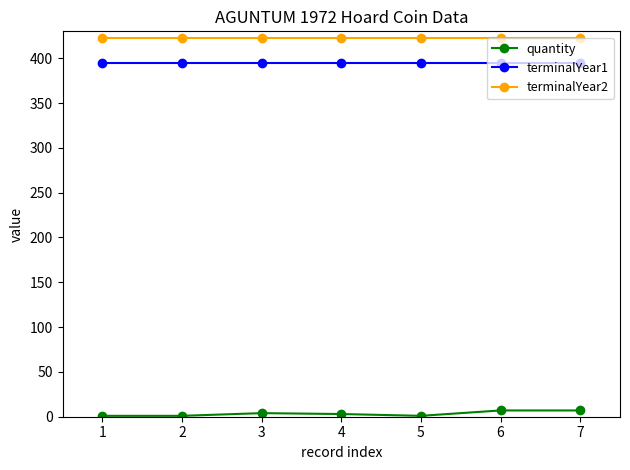

Which series has the largest total across all categories?

terminalYear2